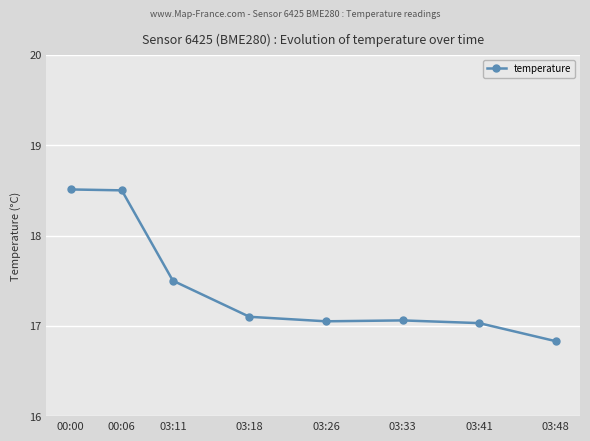

What is the difference between the maximum and minimum values?

1.7